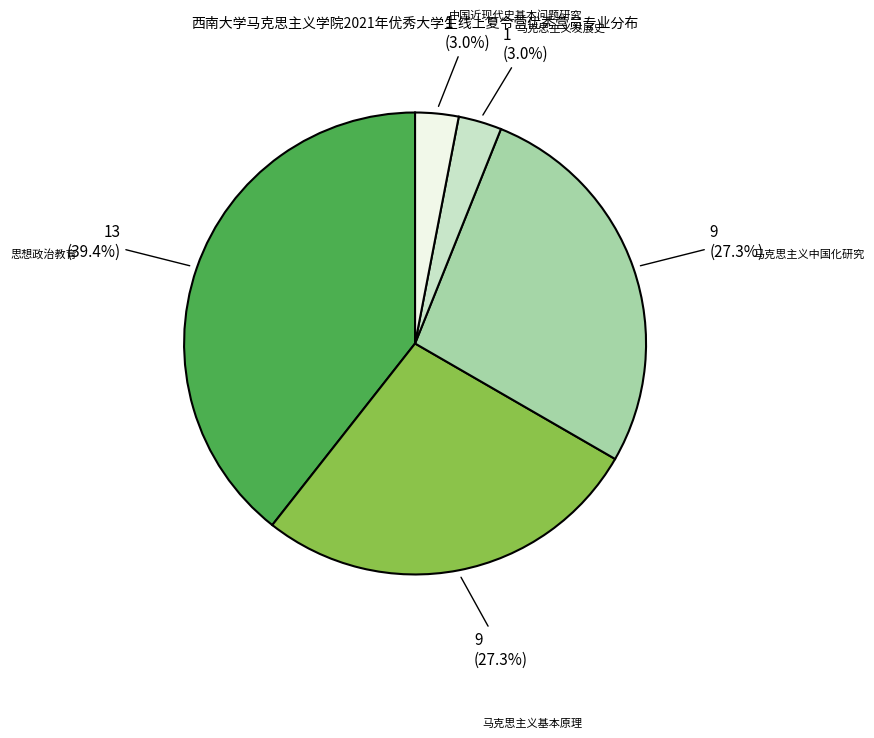

Approximately how many times larger is the value at 中国近现代史基本问题研究 compared to 马克思主义中国化研究?

0.1